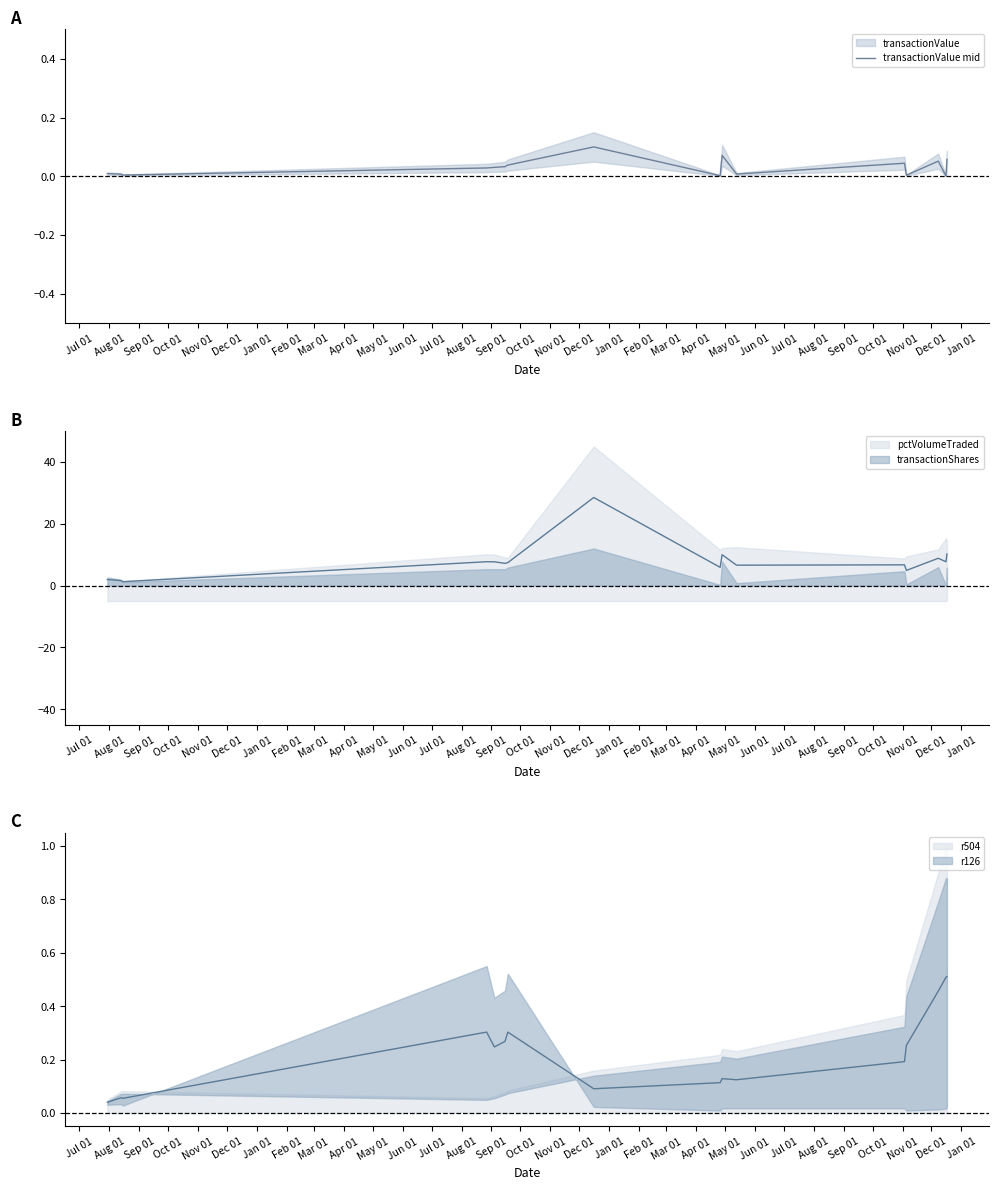

True or false: the data shows 0.0 at Jun 01.

True